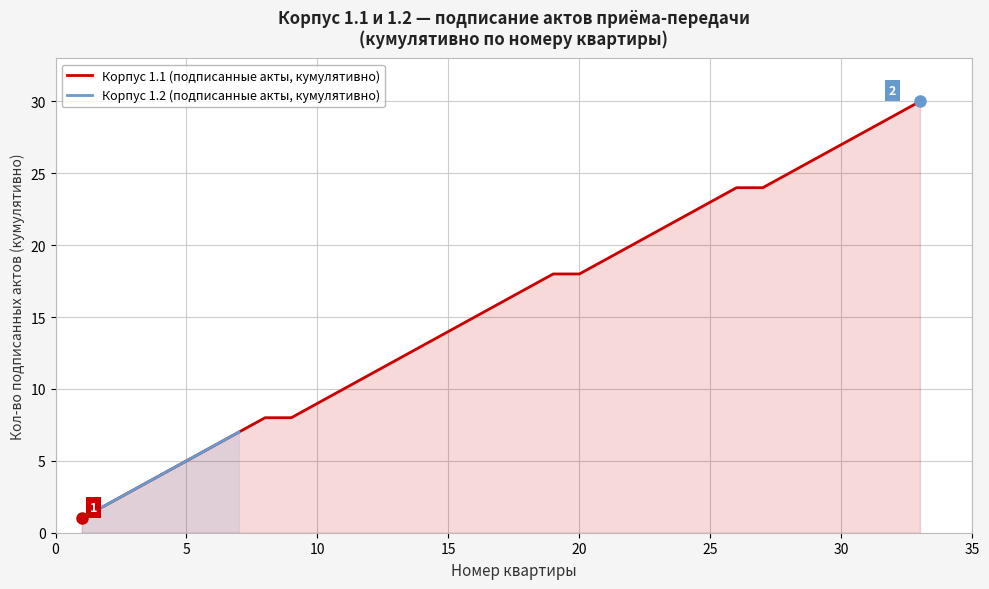

The value of Корпус 1.2 at 15 is 11. True or false?

False